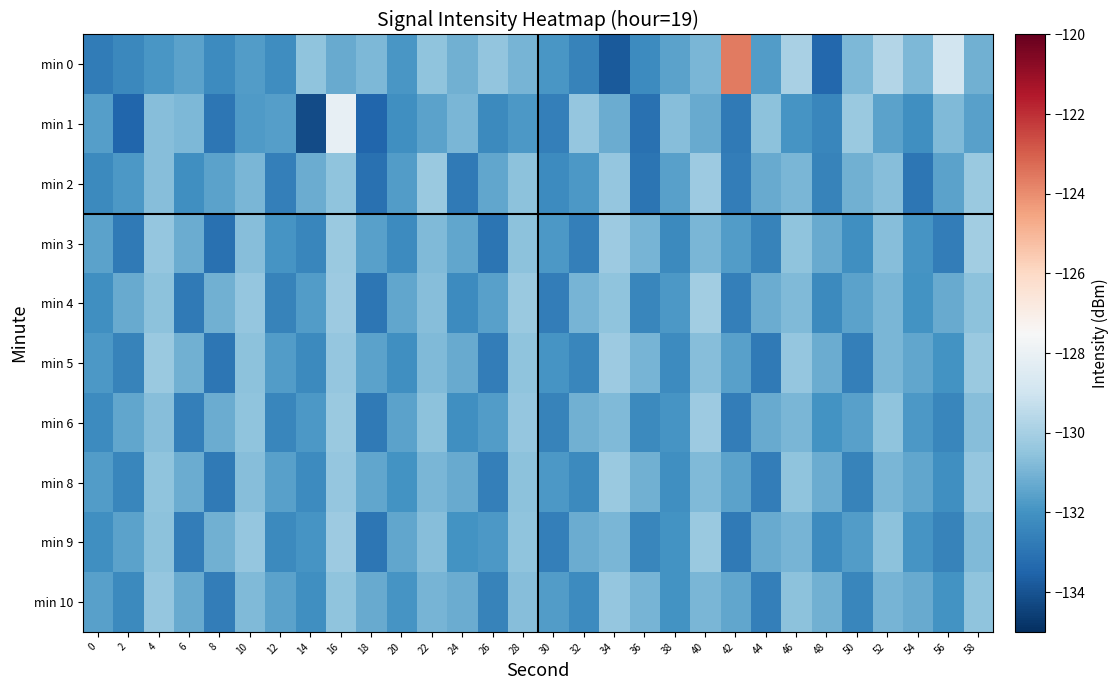

How many series are shown in this chart?

10